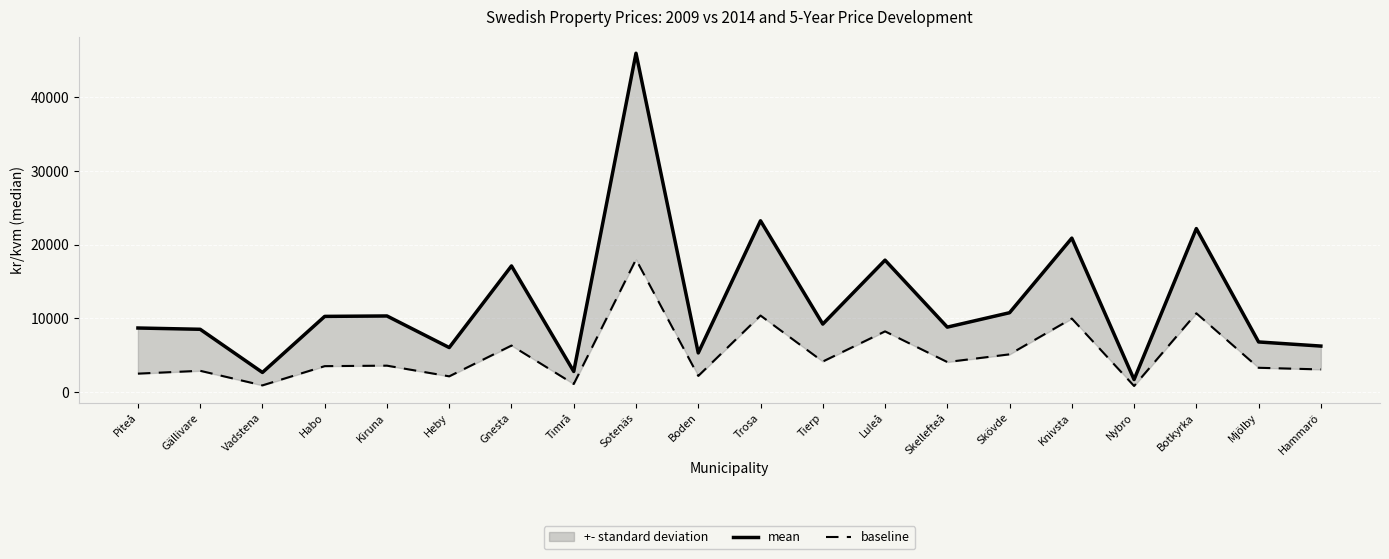

What is the minimum value shown in the chart?

811